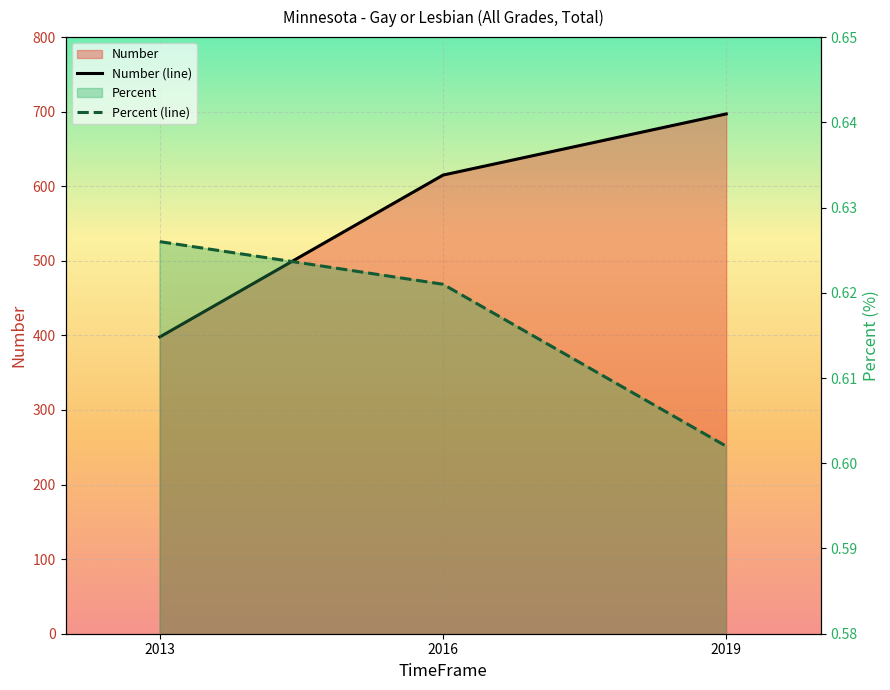

Reading left to right, extract all data points from this chart.

Number (line): 2013=398.0	2016=615.0	2019=697.0
Percent (line): 2013=0.6	2016=0.6	2019=0.6